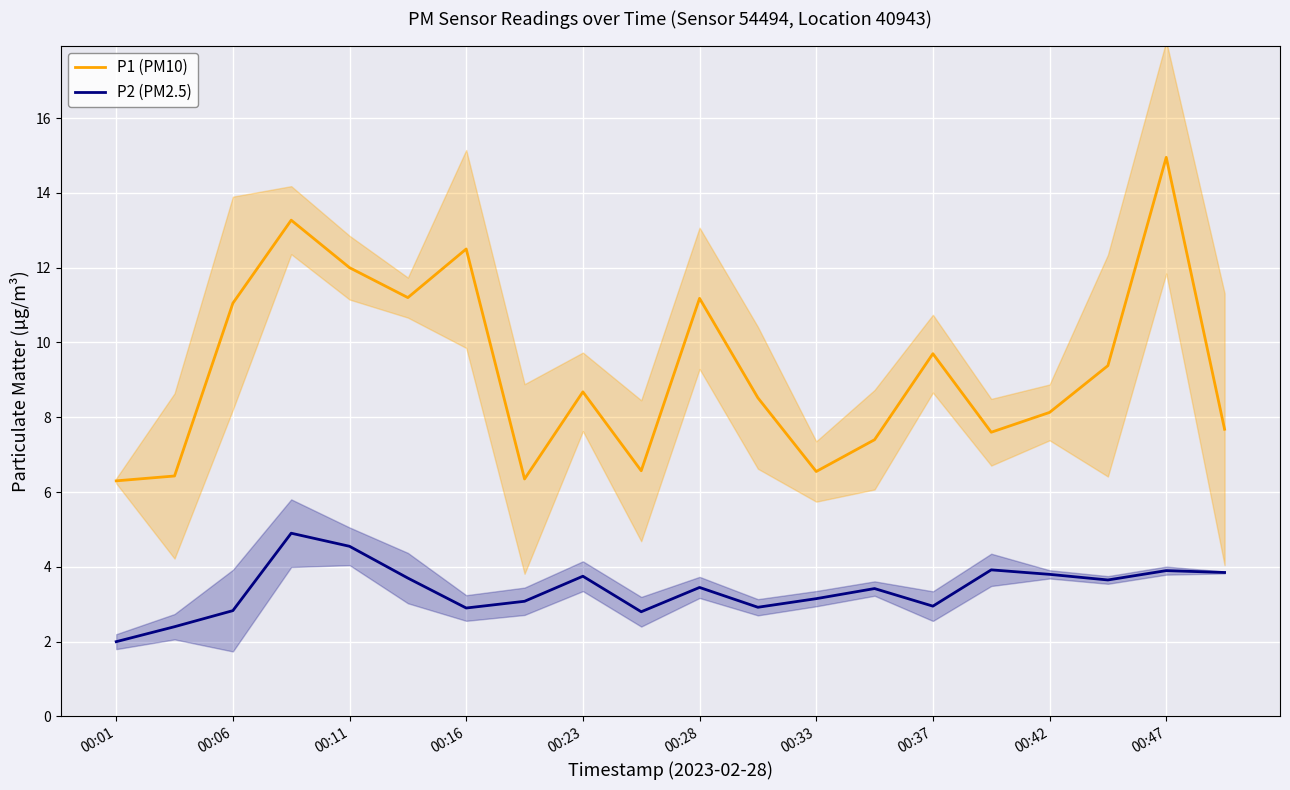

What is the maximum value for P2 (PM2.5)?

4.9